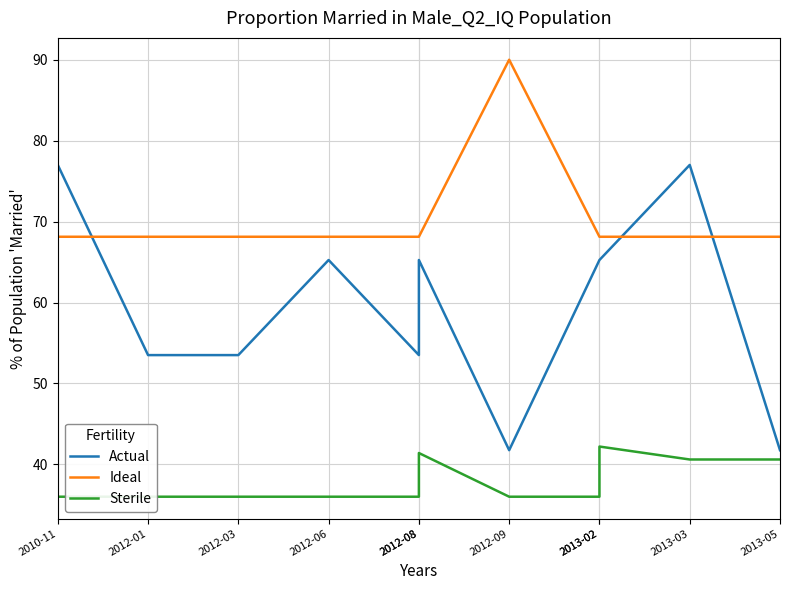

Reading right to left, what are all the values shown in this chart?

Actual: 2013-05=41.8	2013-03=77.0	2013-02=65.2	2013-02=65.2	2012-09=41.8	2012-08=65.2	2012-08=53.5	2012-06=65.2	2012-03=53.5	2012-01=53.5	2010-11=77.0
Ideal: 2013-05=68.1	2013-03=68.1	2013-02=68.1	2013-02=68.1	2012-09=90.0	2012-08=68.1	2012-08=68.1	2012-06=68.1	2012-03=68.1	2012-01=68.1	2010-11=68.1
Sterile: 2013-05=40.6	2013-03=40.6	2013-02=42.2	2013-02=36.0	2012-09=36.0	2012-08=41.4	2012-08=36.0	2012-06=36.0	2012-03=36.0	2012-01=36.0	2010-11=36.0